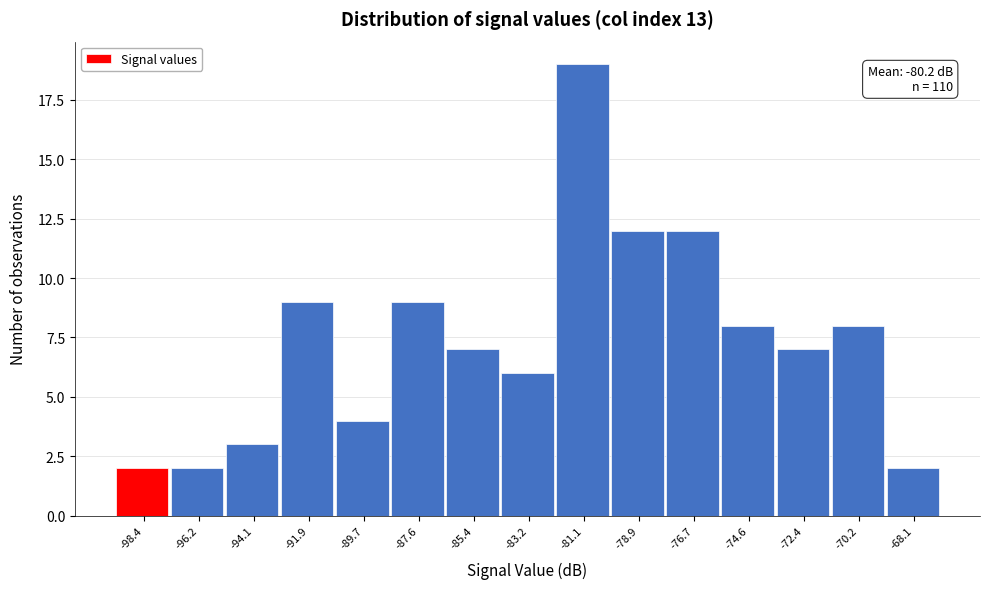

Reading left to right, list all the values displayed in this chart.

-98.4=2	-96.2=2	-94.1=3	-91.9=9	-89.7=4	-87.6=9	-85.4=7	-83.2=6	-81.1=19	-78.9=12	-76.7=12	-74.6=8	-72.4=7	-70.2=8	-68.1=2